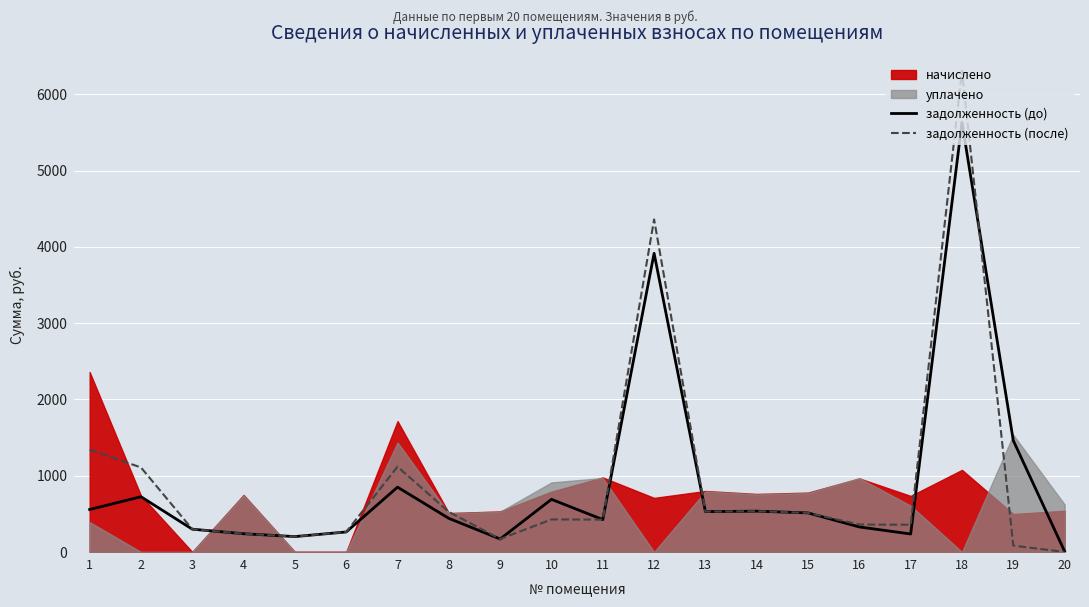

What is the value of the задолженность (после) point at the 16th from the left?

359.4